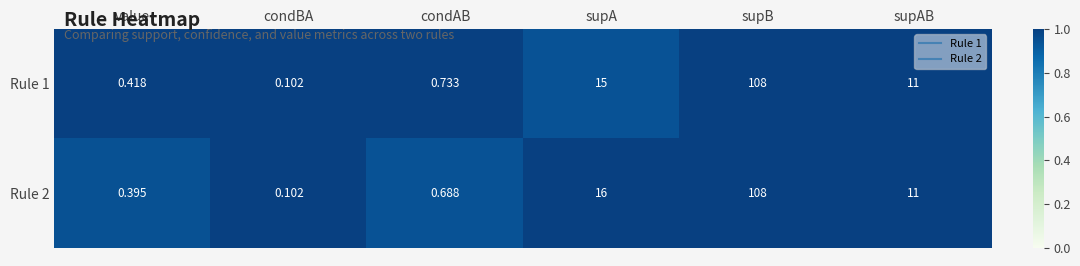

Rank the categories by Rule 1 value from lowest to highest.

condBA, value, condAB, supAB, supA, supB